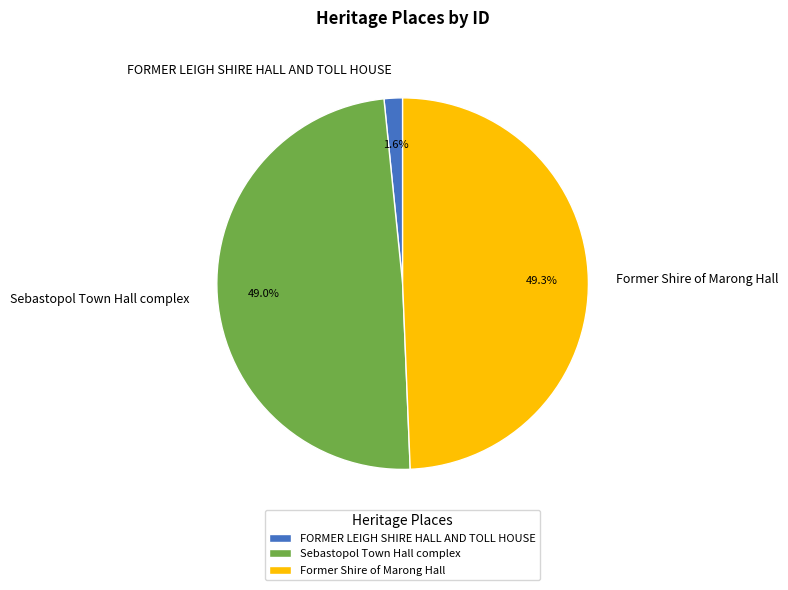

Which slice is the smallest?

FORMER LEIGH SHIRE HALL AND TOLL HOUSE